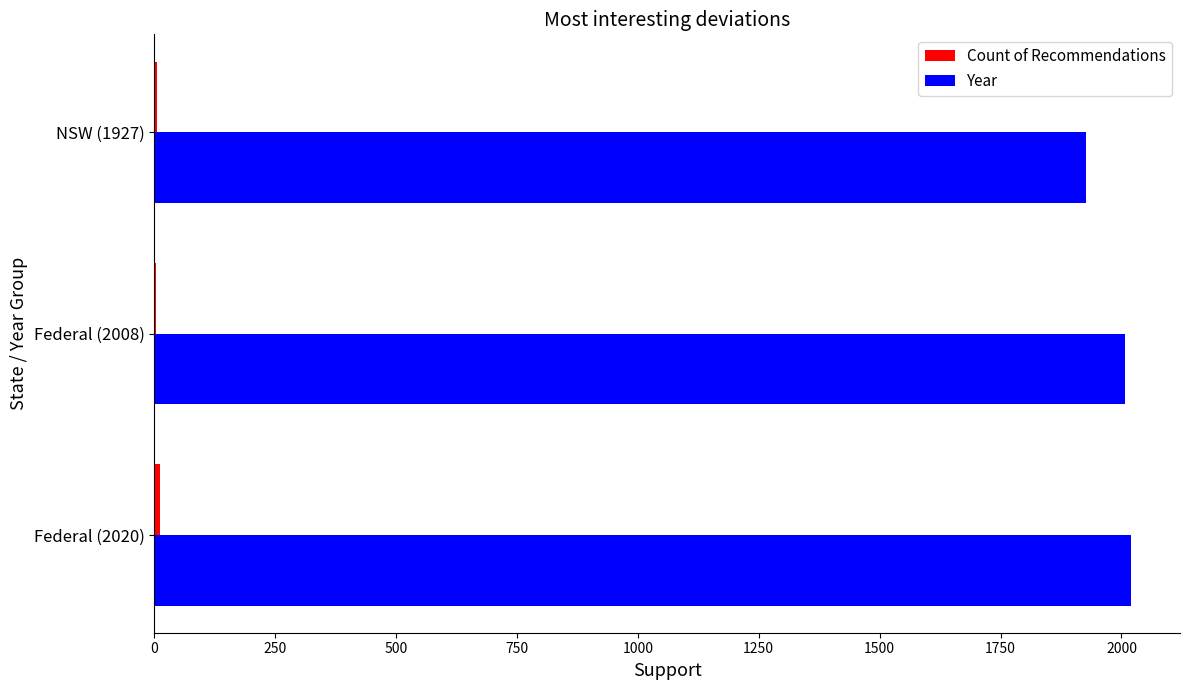

What is the maximum value for Year?

2020